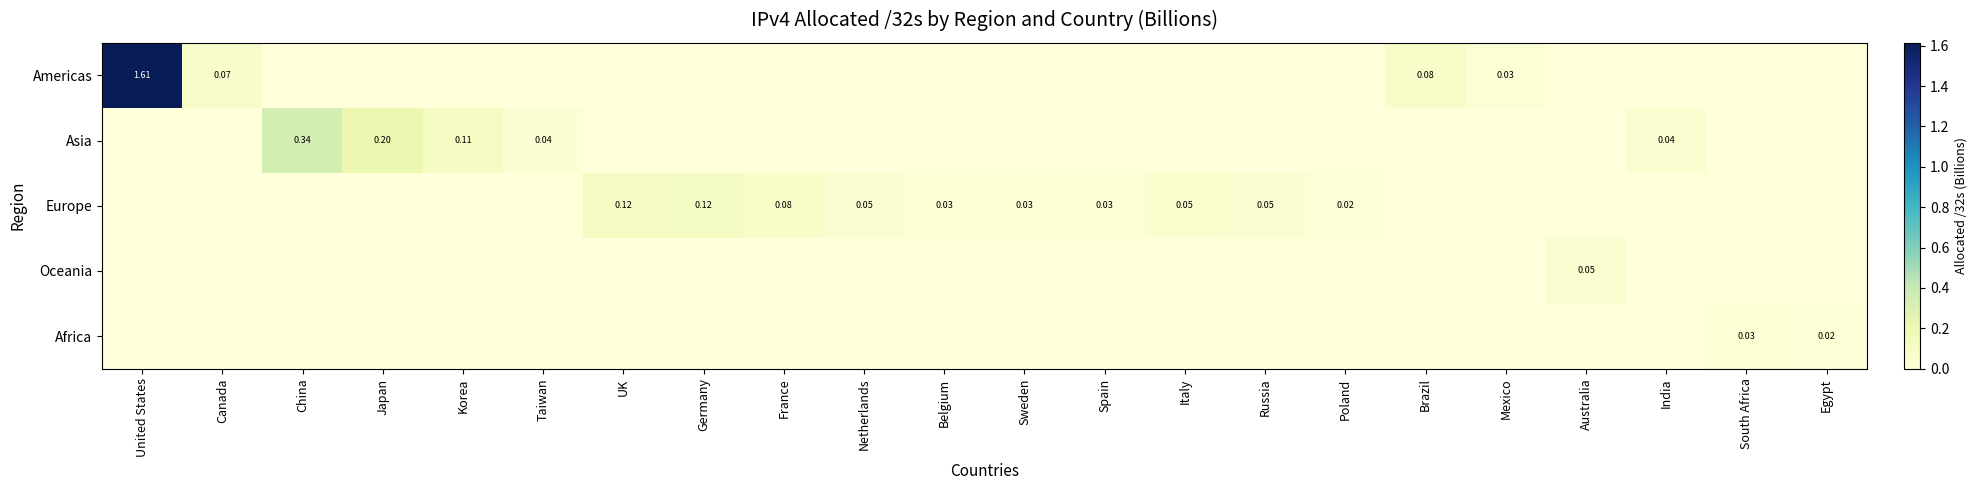

Between Australia and India, which is larger?

Australia